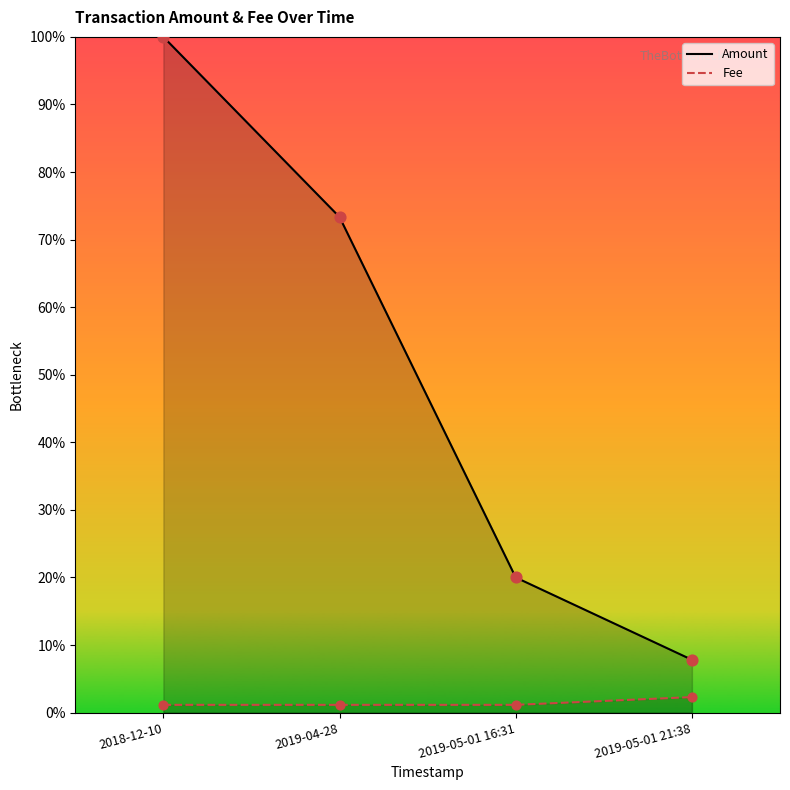

Which series contains the highest Y value?

Amount